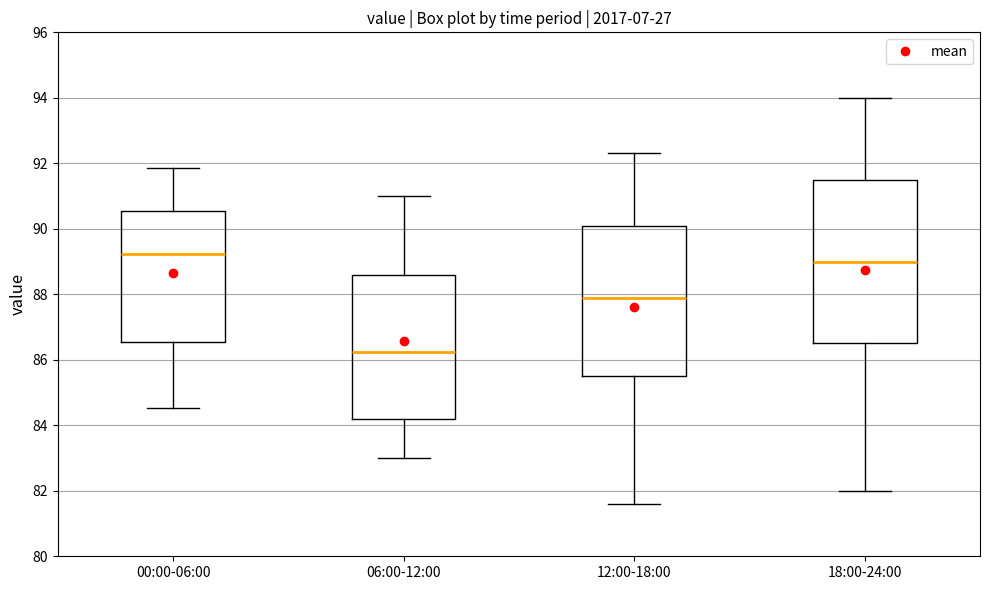

Reading left to right, read every box against the y-axis: the position of its median line, the range the box covers, and the ends of its whiskers. The values are not printed on the chart, so give them approximately, as read against the axis.

00:00-06:00: median 89.2, box 86.6 to 90.6, whiskers 84.6 to 91.8
06:00-12:00: median 86.2, box 84.2 to 88.6, whiskers 83.0 to 91.0
12:00-18:00: median 88.0, box 85.6 to 90.0, whiskers 81.6 to 92.4
18:00-24:00: median 89.0, box 86.6 to 91.6, whiskers 82.0 to 94.0